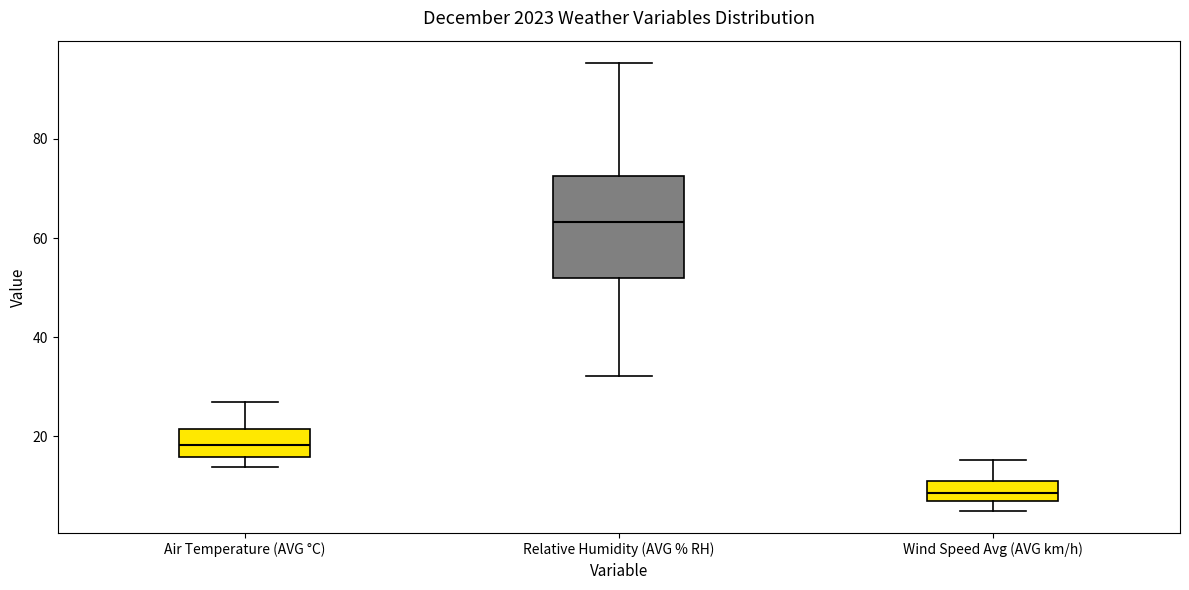

Reading left to right, transcribe this box plot: for each box, give where its median line is, the range the box spans, and where its two whiskers end, as read against the y-axis. The values are not printed on the chart, so give them approximately, as read against the axis.

Air Temperature (AVG °C): median 18, box 16 to 22, whiskers 14 to 26
Relative Humidity (AVG % RH): median 64, box 52 to 72, whiskers 32 to 96
Wind Speed Avg (AVG km/h): median 8, box 6 to 10, whiskers 6 (just below the box's lower edge) to 16